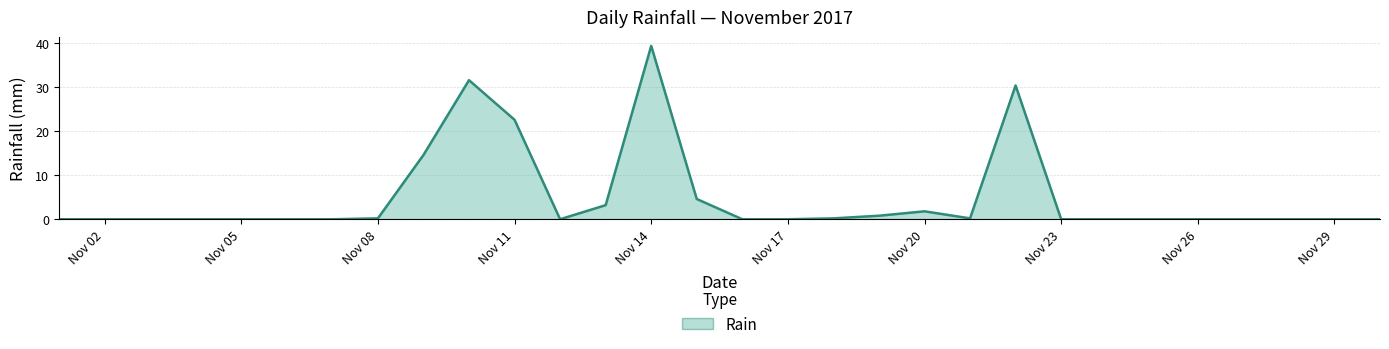

What is the difference between the second highest and second lowest values?

31.6